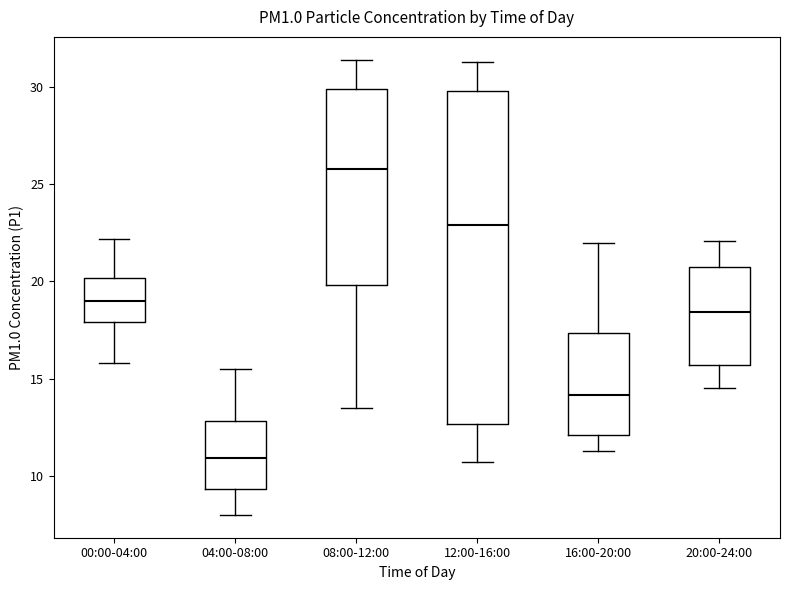

Which box's median line is the highest?

08:00-12:00